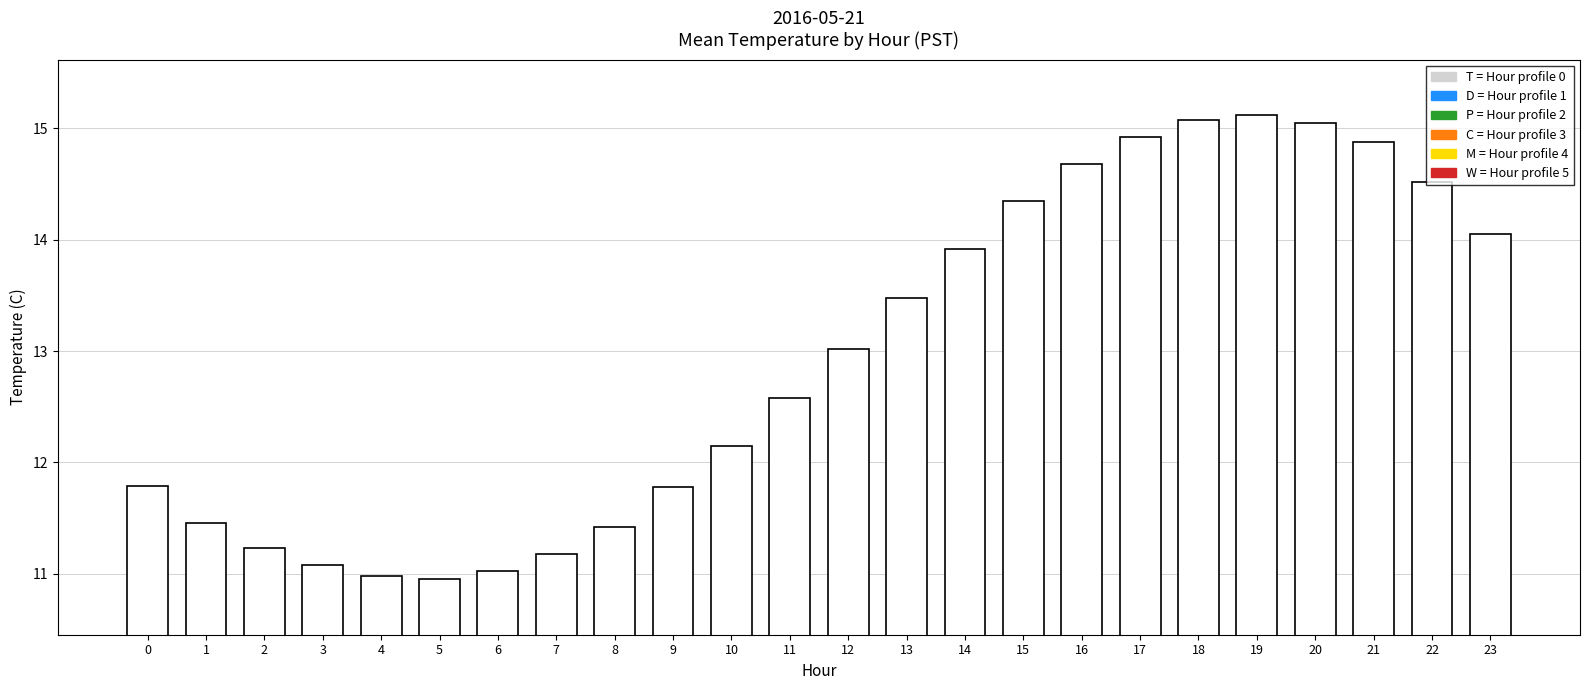

How many categories are shown in the chart?

24